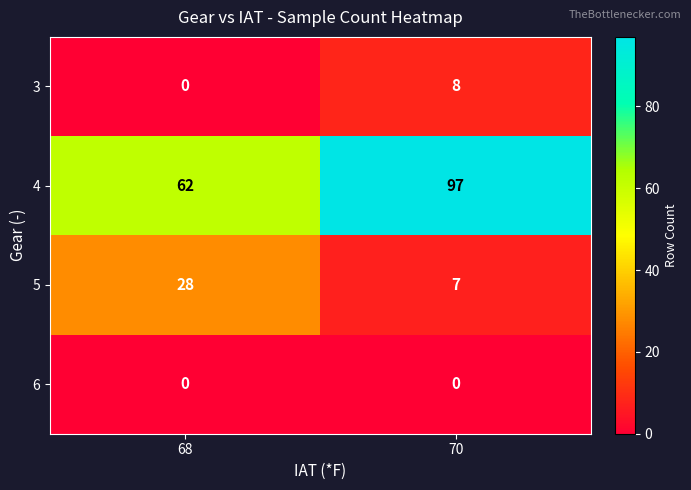

What is the approximate value of 3 at 70?

8